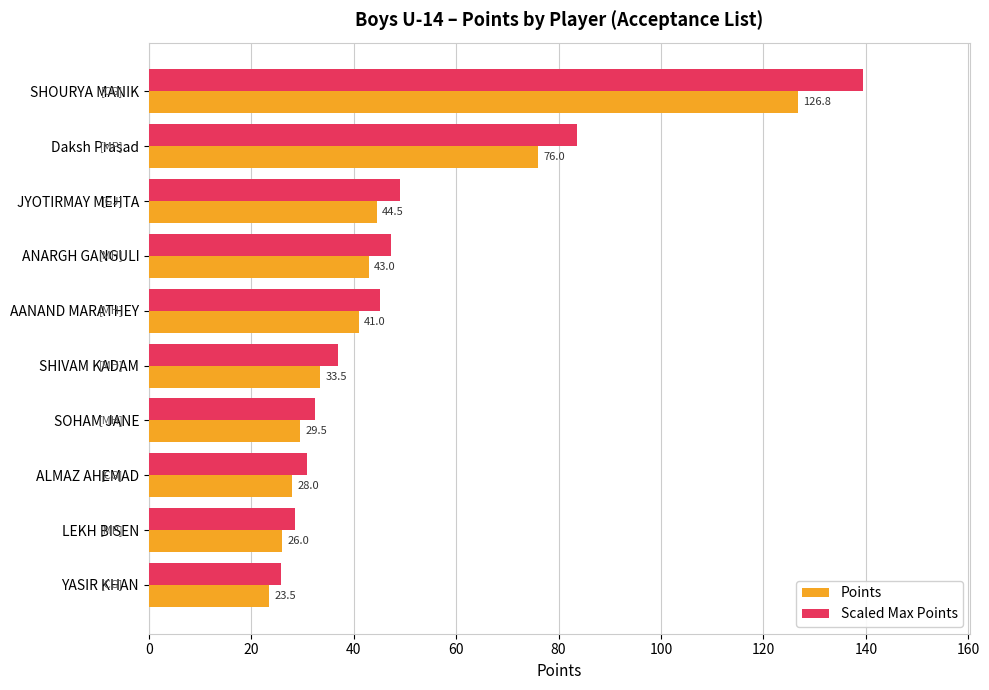

List the series in order of their peak value, lowest first.

Points, Scaled Max Points